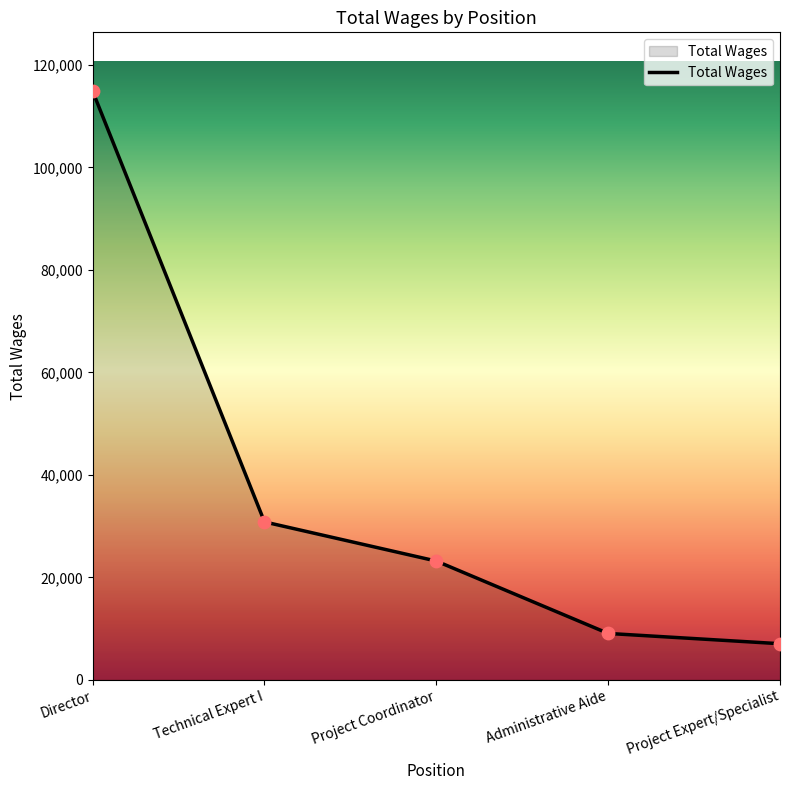

Between Administrative Aide and Technical Expert I, which is larger?

Technical Expert I